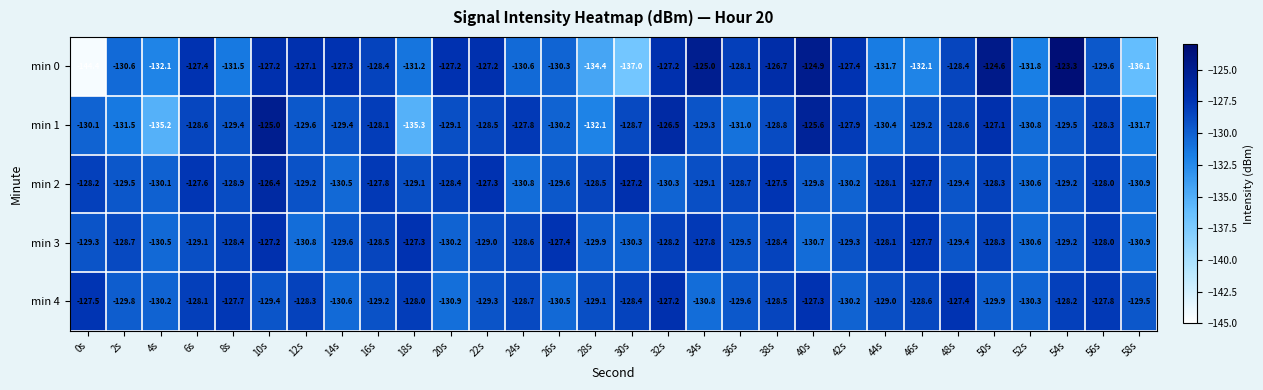

At which category is the sum across all series the highest?

10s